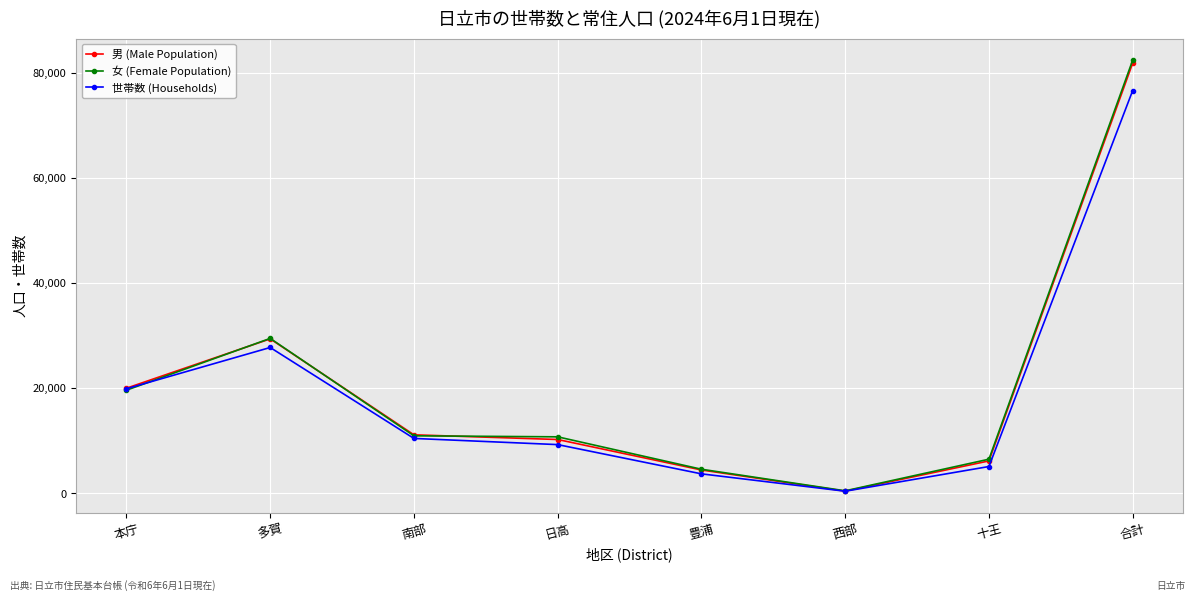

Which series has the widest spread of values?

女 (Female Population)